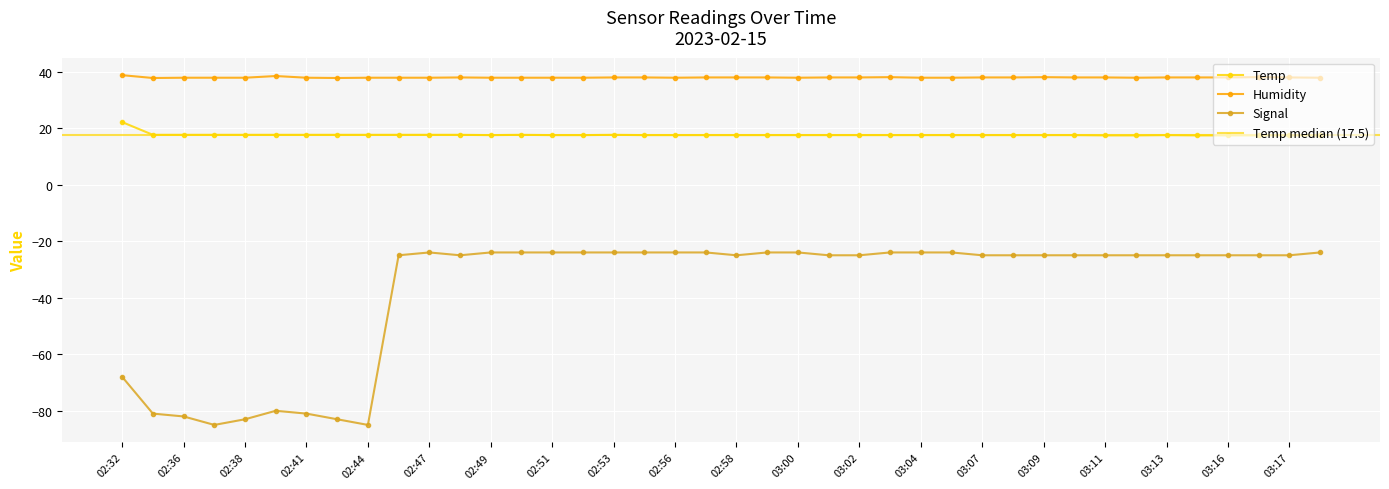

Where is Temp nearest to the value 19?

02:34